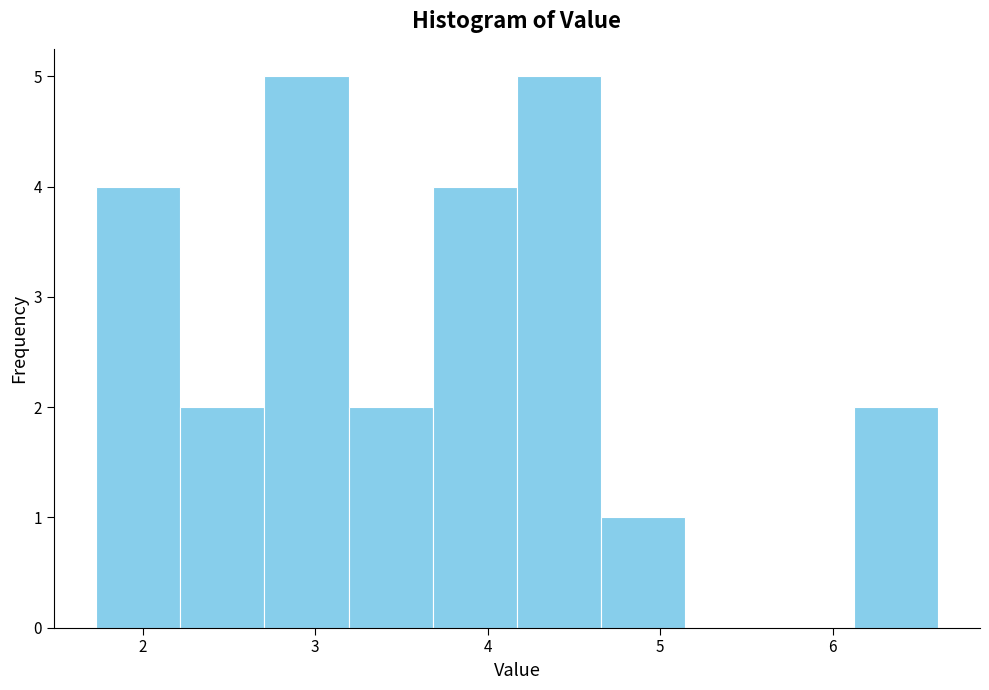

Reading left to right, list every bar in this chart as the range it spans on the x-axis followed by its height. Neither the bar edges nor the heights are printed on the chart, so give them approximately, as read against the axes.

1.7 to 2.2: 4
2.2 to 2.7: 2
2.7 to 3.2: 5
3.2 to 3.7: 2
3.7 to 4.2: 4
4.2 to 4.7: 5
4.7 to 5.1: 1
5.1 to 5.6: 0
5.6 to 6.1: 0
6.1 to 6.6: 2